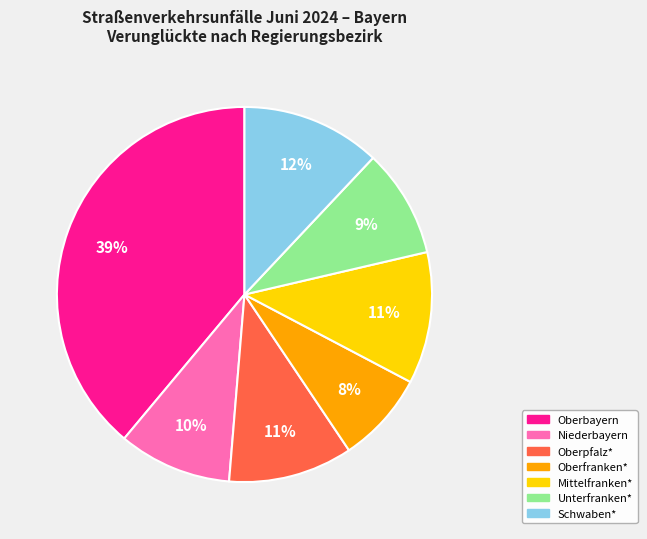

To the nearest percent, what is the difference between the largest and smallest slice percentages?

31%